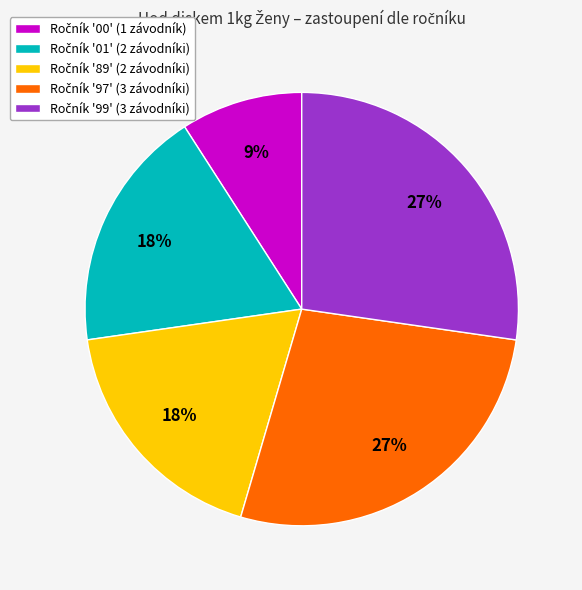

To the nearest percent, what is the average slice percentage?

20%